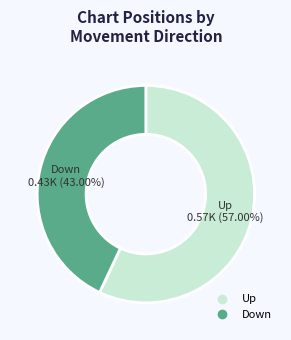

Does any single category account for the majority?

Yes